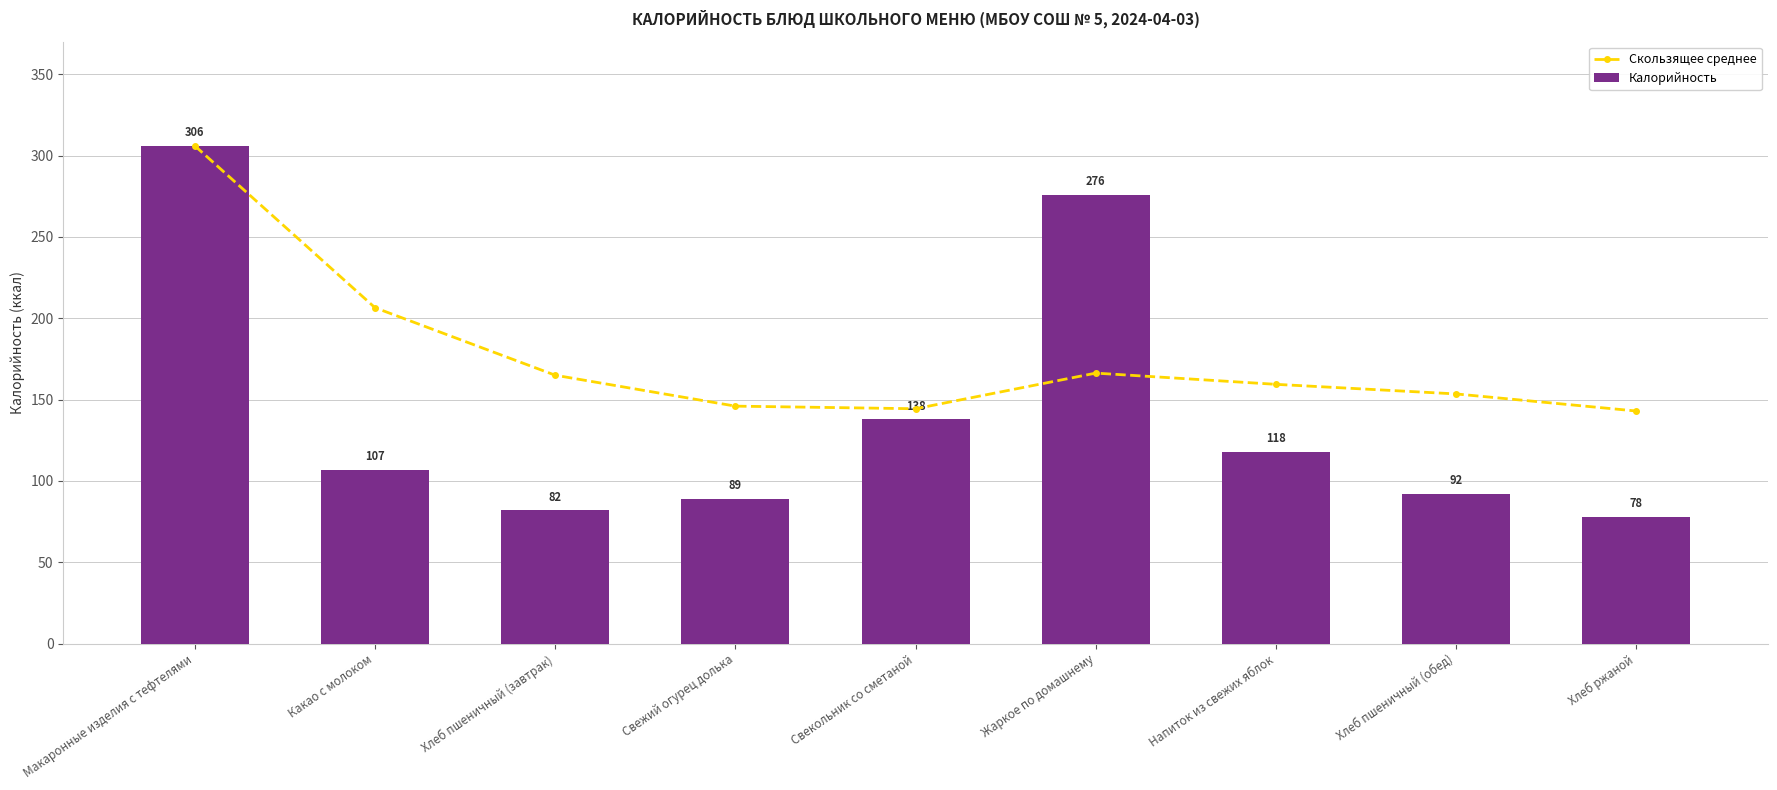

At which category is the sum across all series the highest?

Макаронные изделия с тефтелями